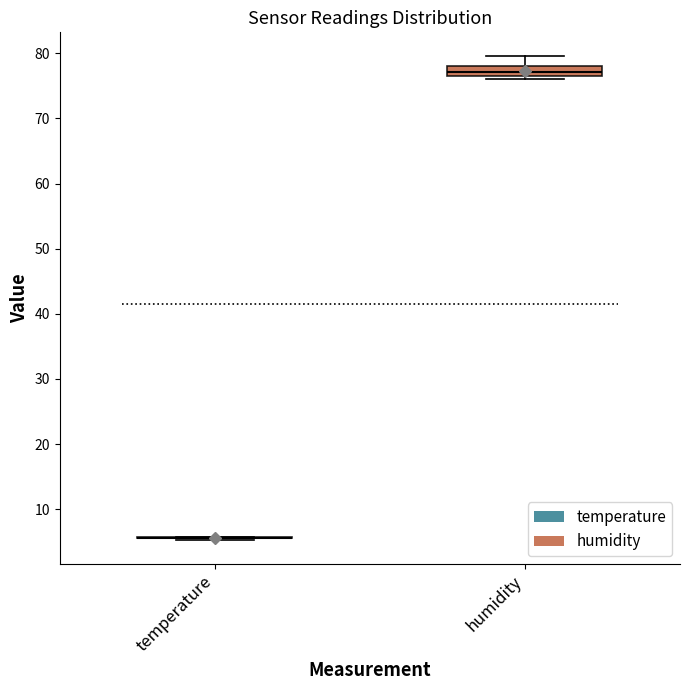

Which box is the tallest, from its lower edge to its upper edge?

humidity